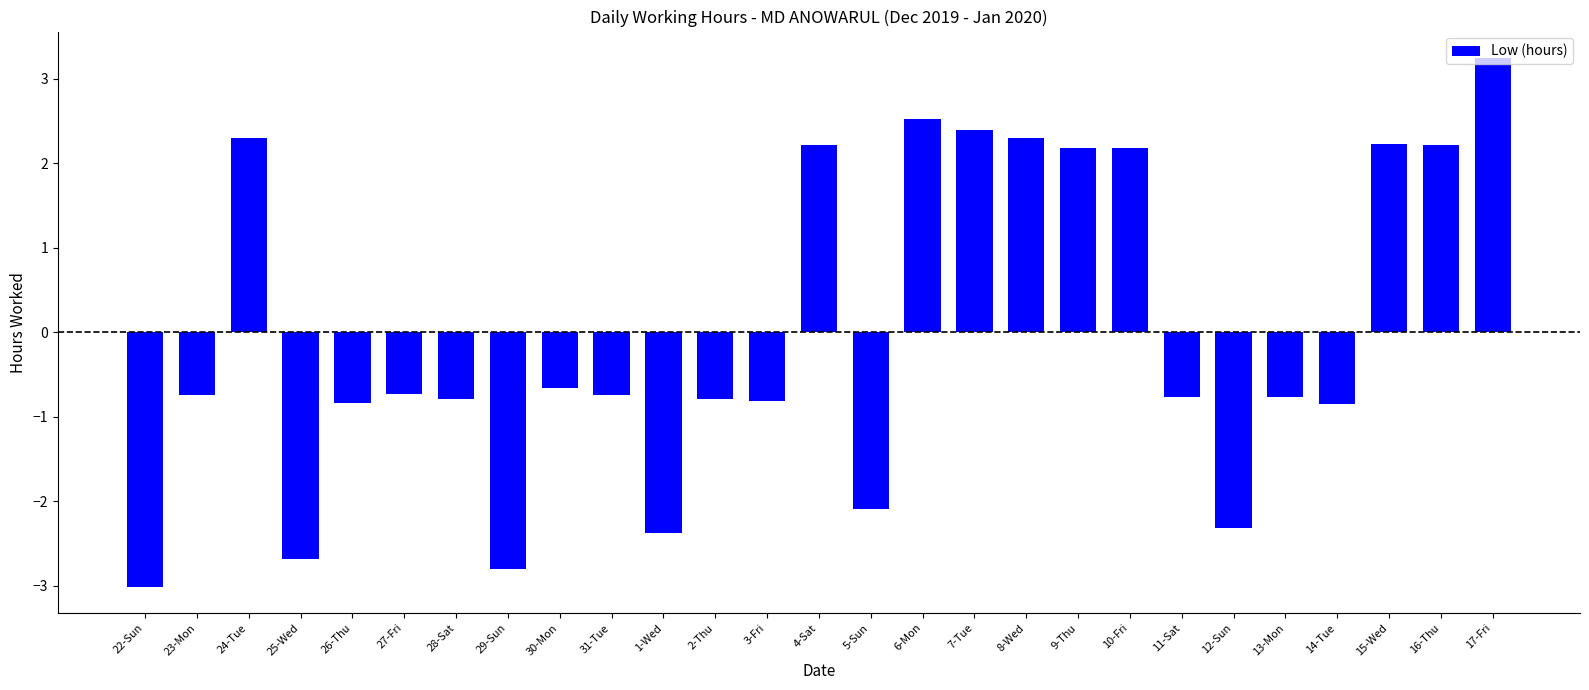

True or false: the data shows -0.7 at 31-Tue.

True